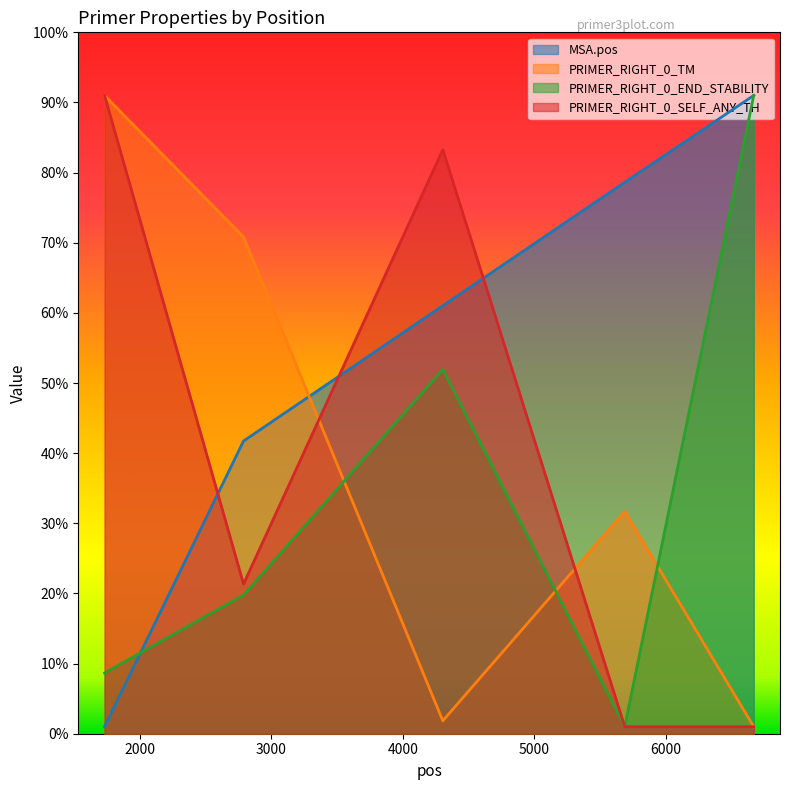

Is it true that MSA.pos equals 6098.6 at 2789?

False